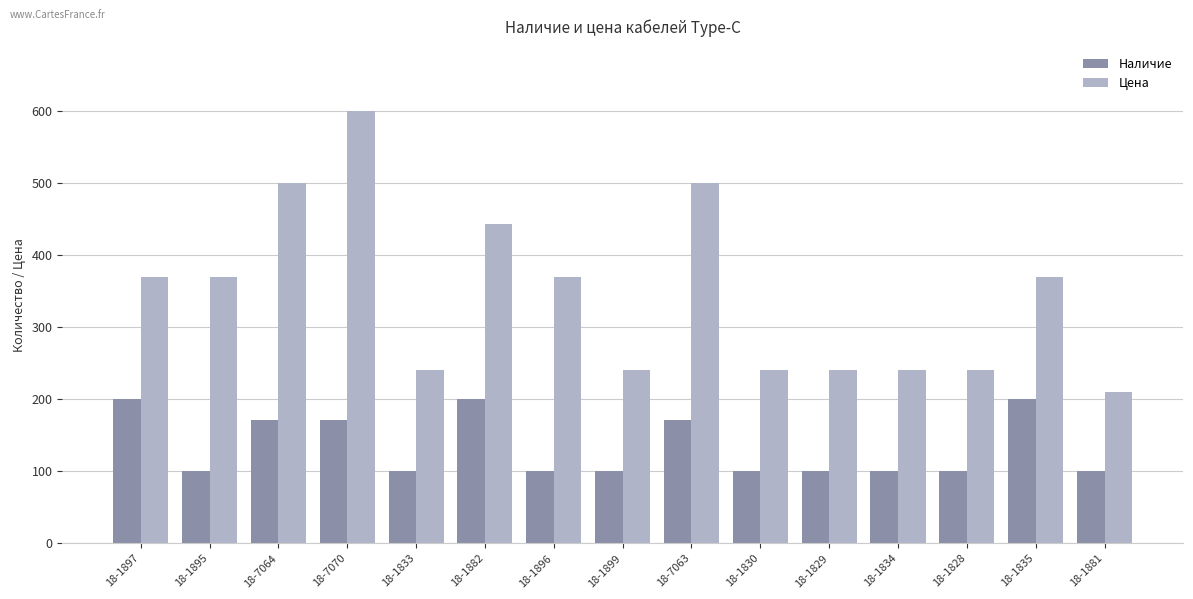

What is the label of the 10th bar from the right?

18-1882